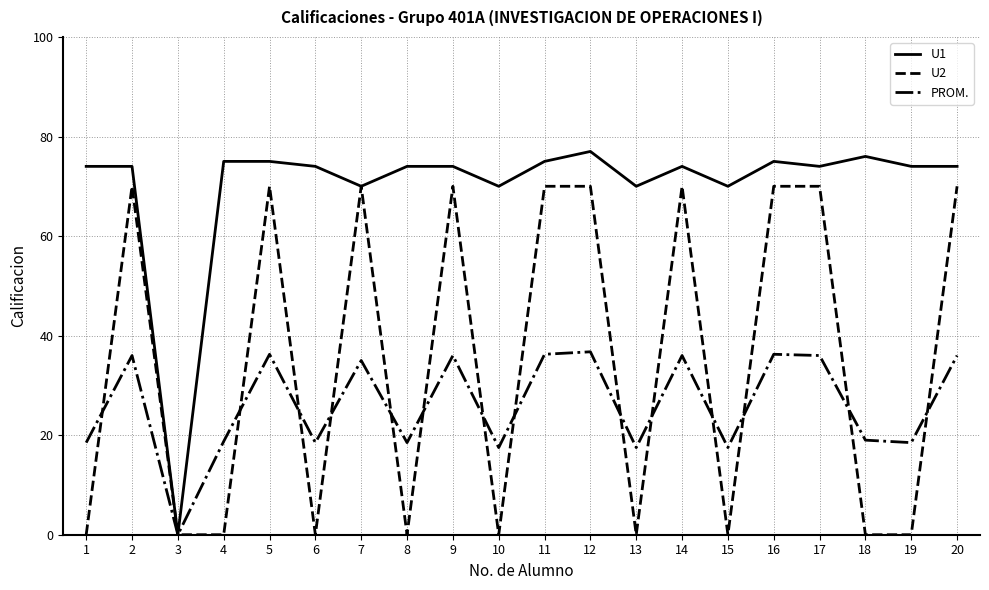

At which label does U1 reach its minimum?

3